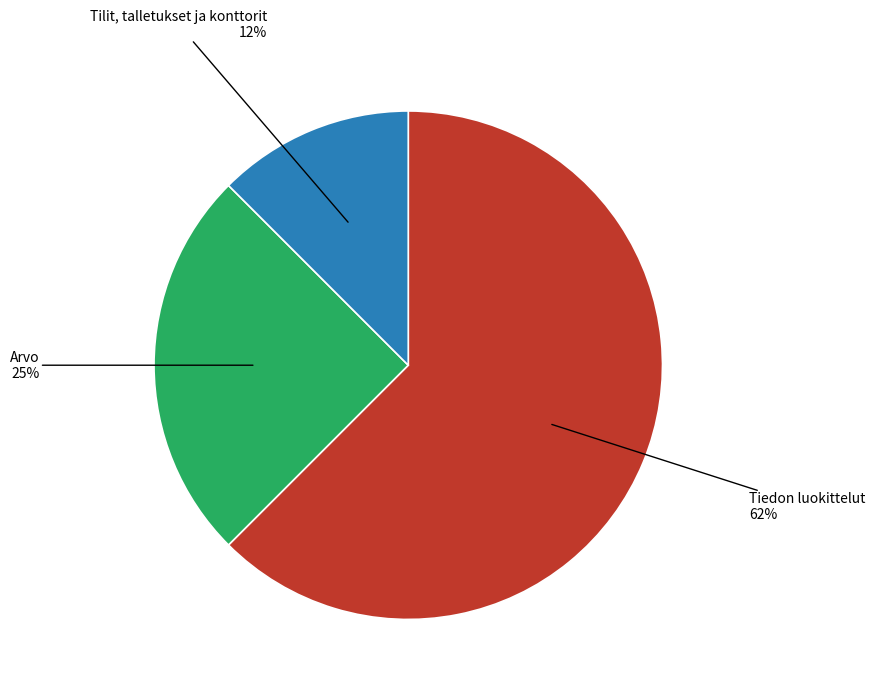

What is the smallest slice in the pie chart?

Tilit, talletukset ja konttorit